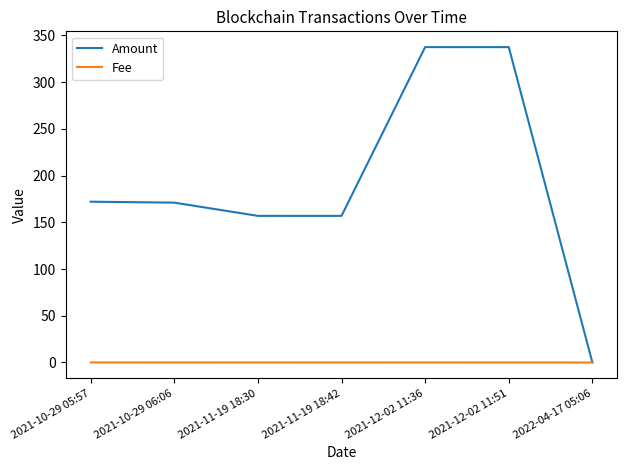

What is the average value of the Amount series?

190.3